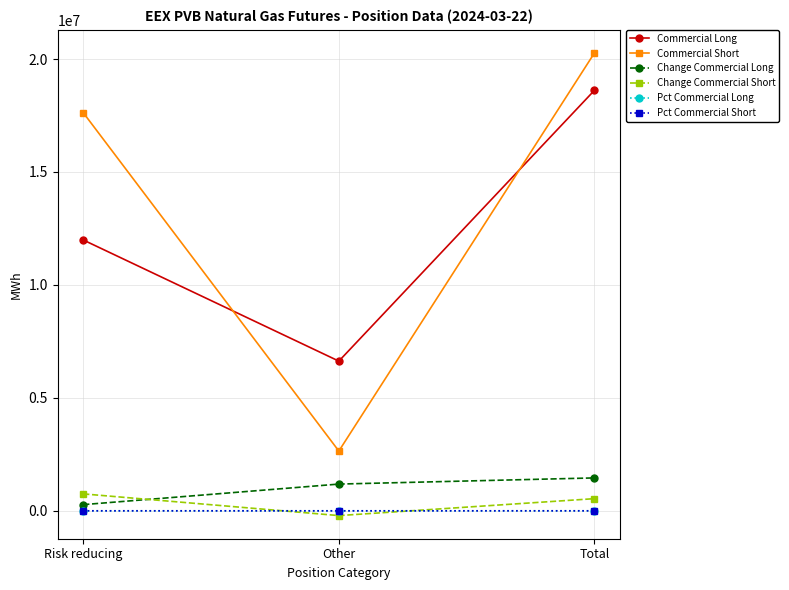

The value of Change Commercial Short at Total is 537530.0. True or false?

True